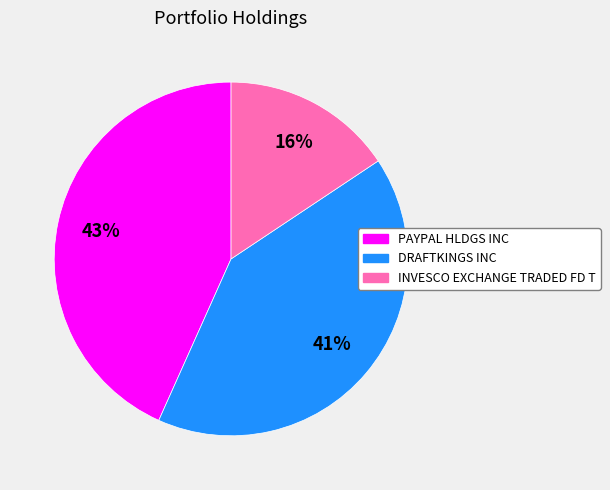

How many segments does this pie chart have?

3